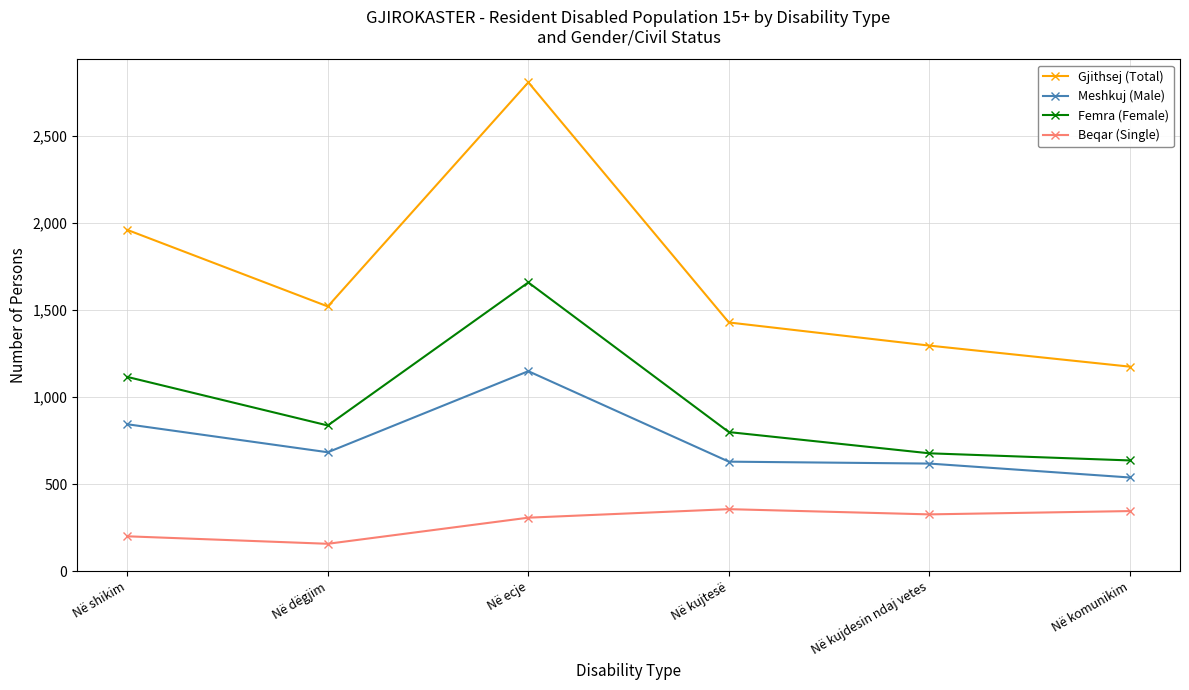

What is the value of the Femra (Female) point at the 3rd from the left?

1660